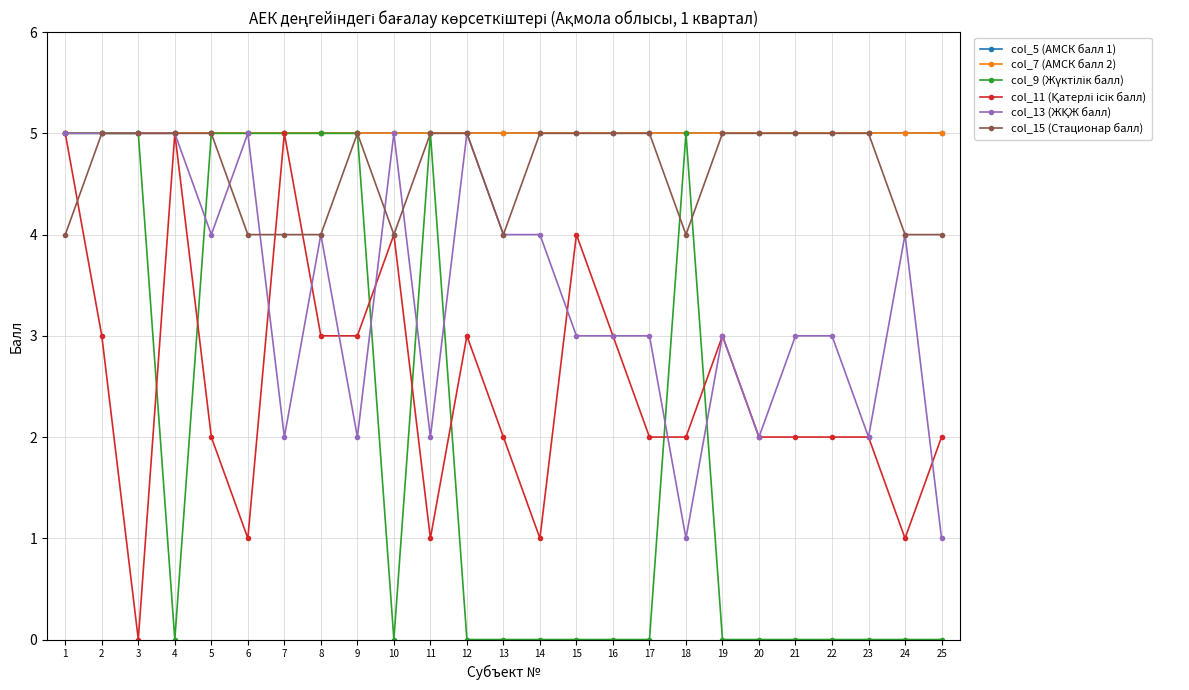

Where is the first local minimum for col_9 (Жүктілік балл)?

4